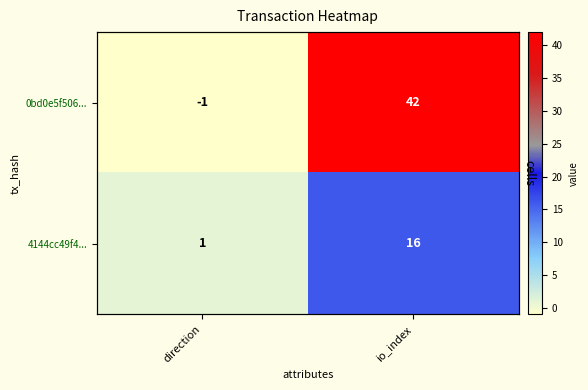

Is the value of 0bd0e5f506... at direction greater than the value of 4144cc49f4... at io_index?

No